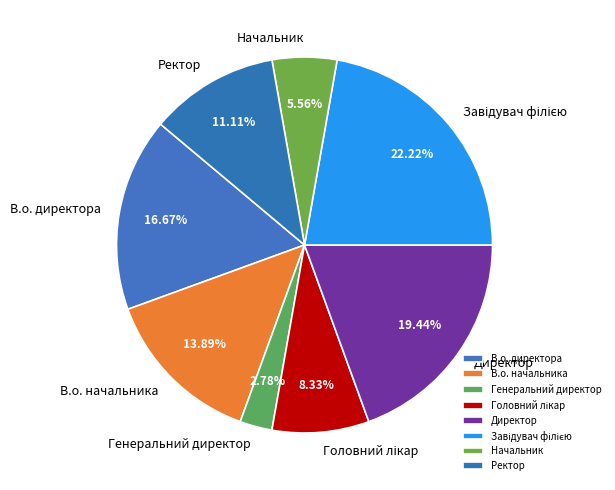

What percentage is the Ректор slice, to the nearest percent?

11%